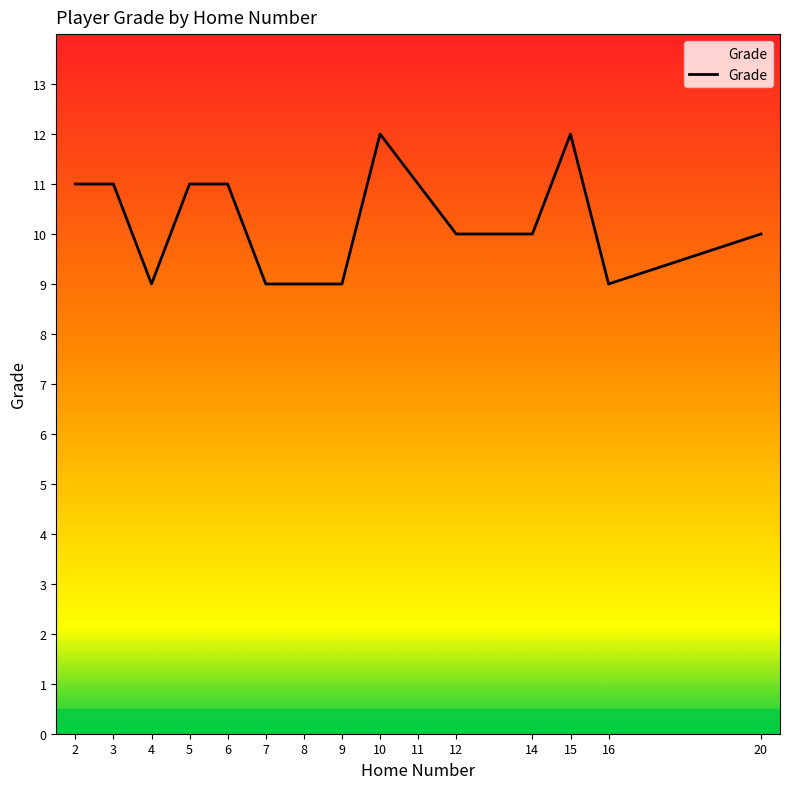

What is the maximum value shown in the chart?

12